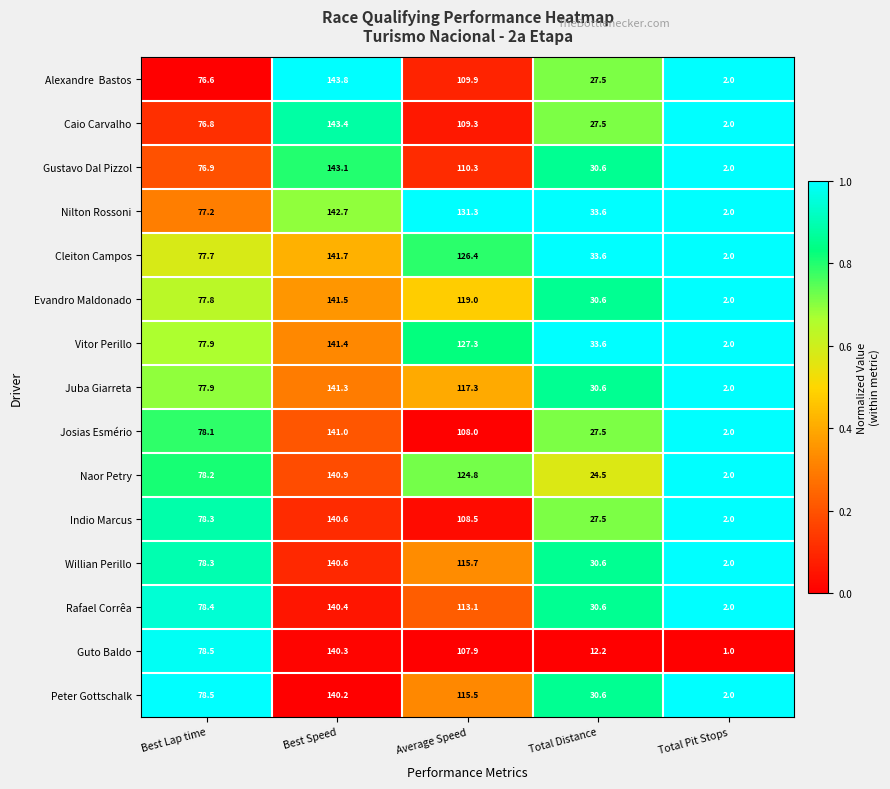

What is the average value of the Guto Baldo series?

68.0